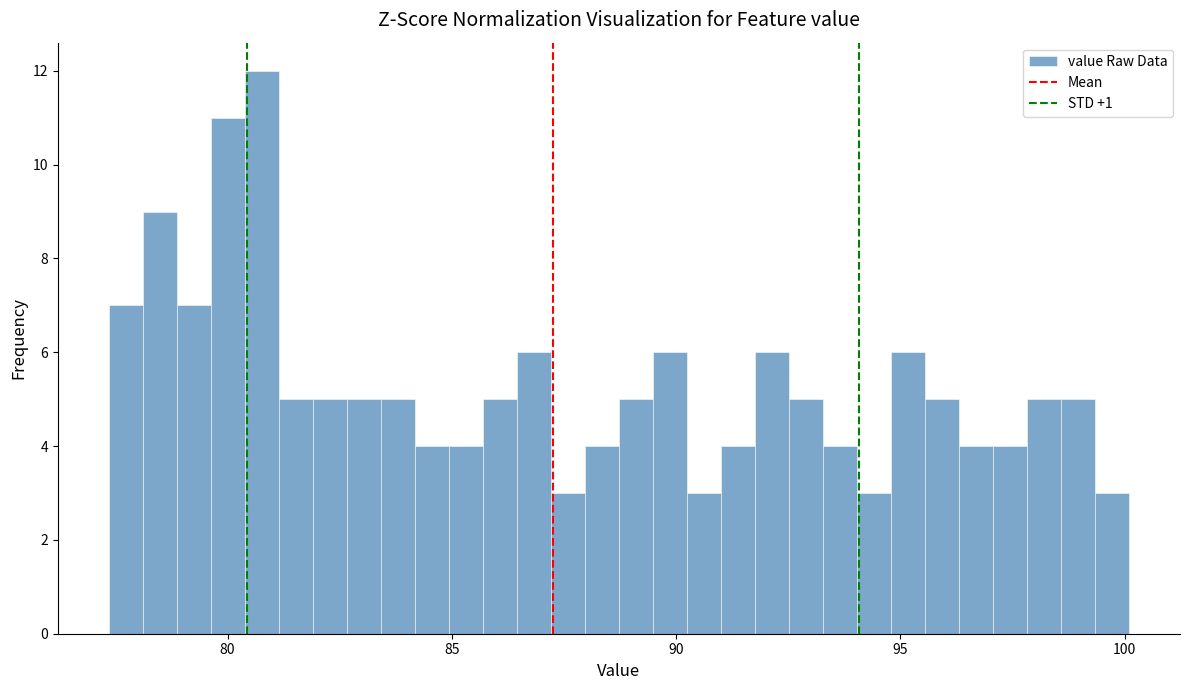

Around what value on the x-axis is the tallest bar? Give the approximate position of its centre, as read against the axis.

81.0